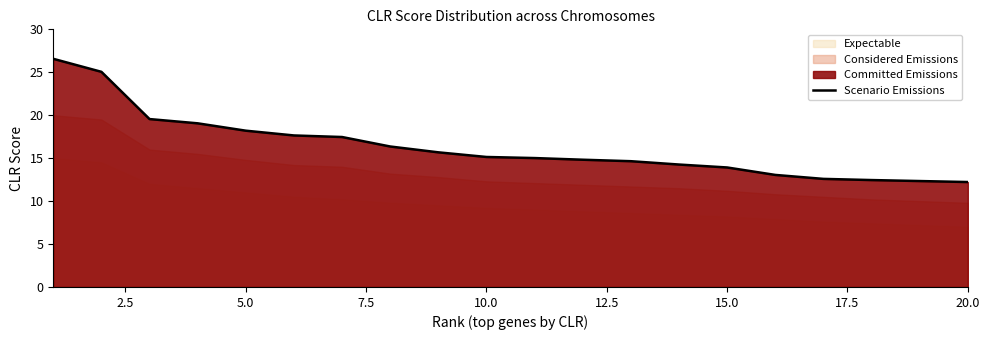

Reading left to right, extract all data points from this chart.

26.6	25.1	19.6	19.1	18.2	17.6	17.5	16.4	15.7	15.1	15.0	14.8	14.6	14.3	13.9	13.0	12.6	12.4	12.3	12.2